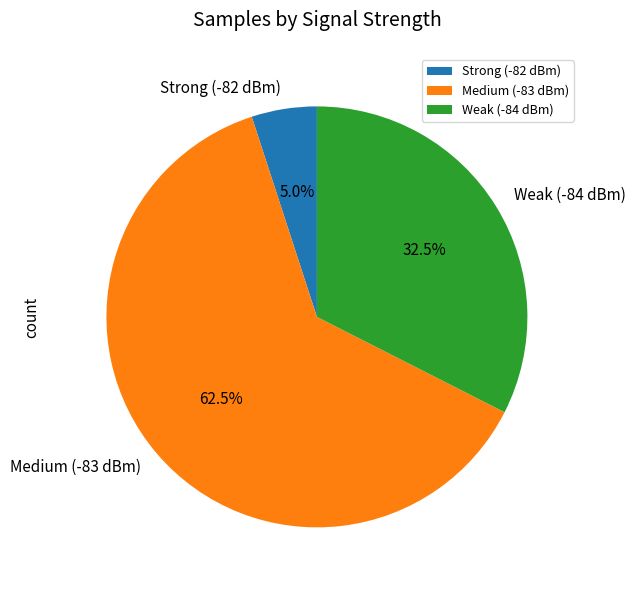

Which category has the biggest portion of the pie?

Medium (-83 dBm)